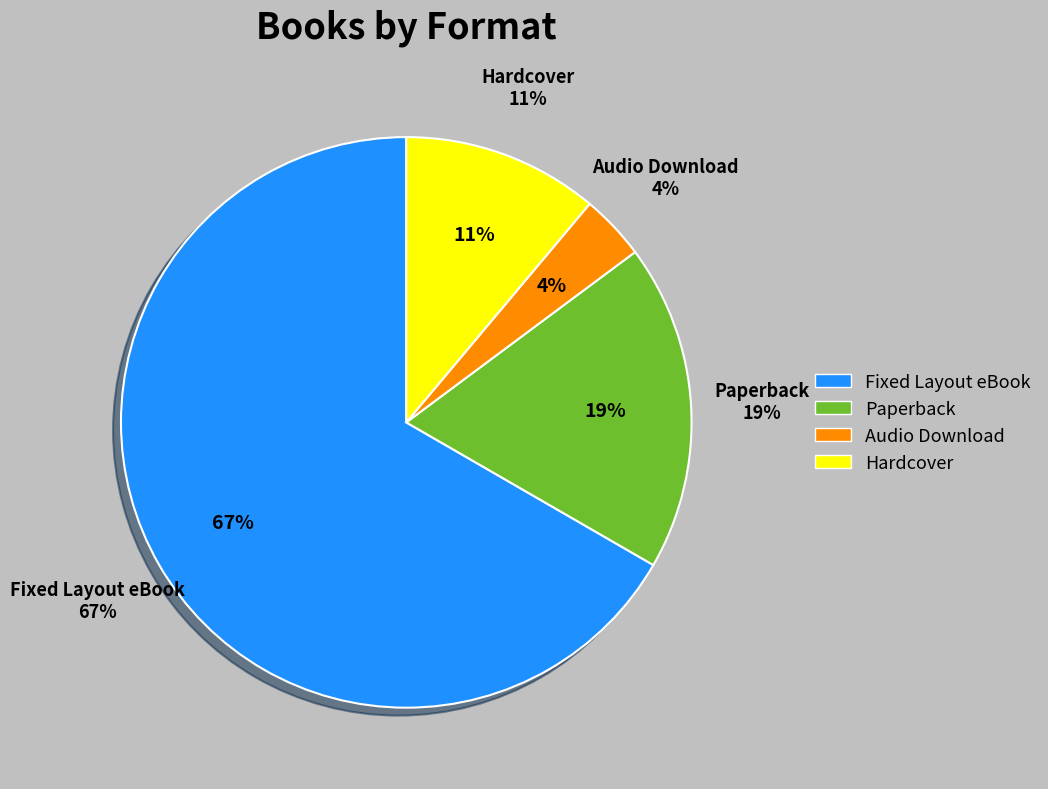

What is the ratio of the value at Fixed Layout eBook to the value at Audio Download?

18.0